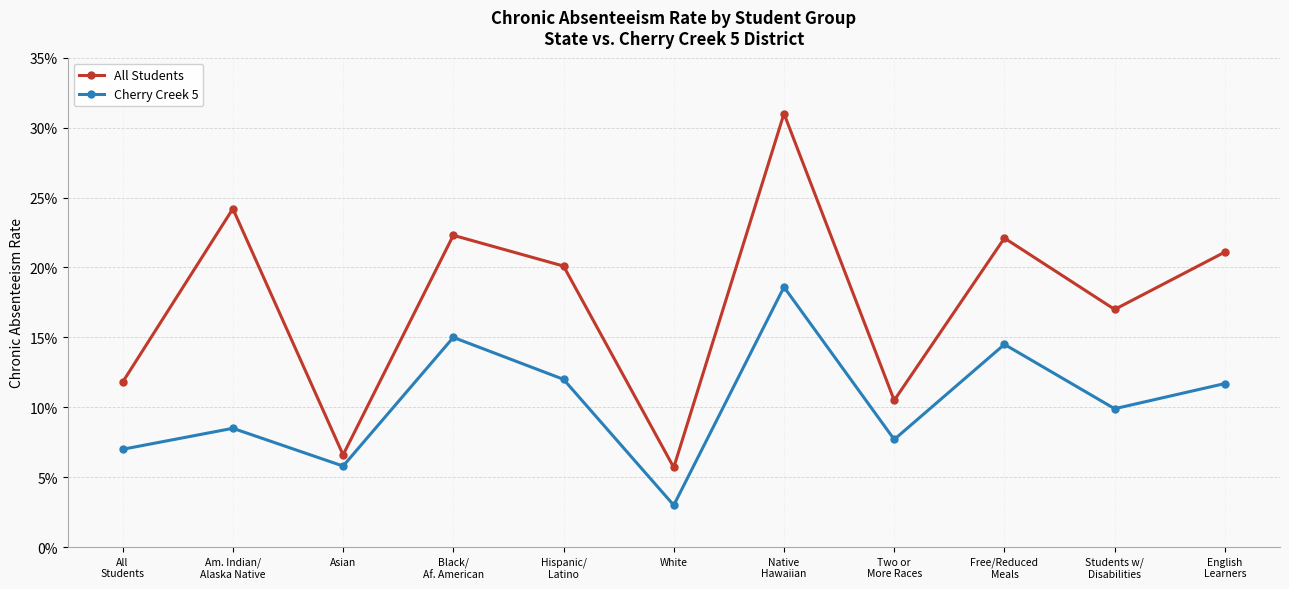

Is this an area chart (filled region under the line)?

No